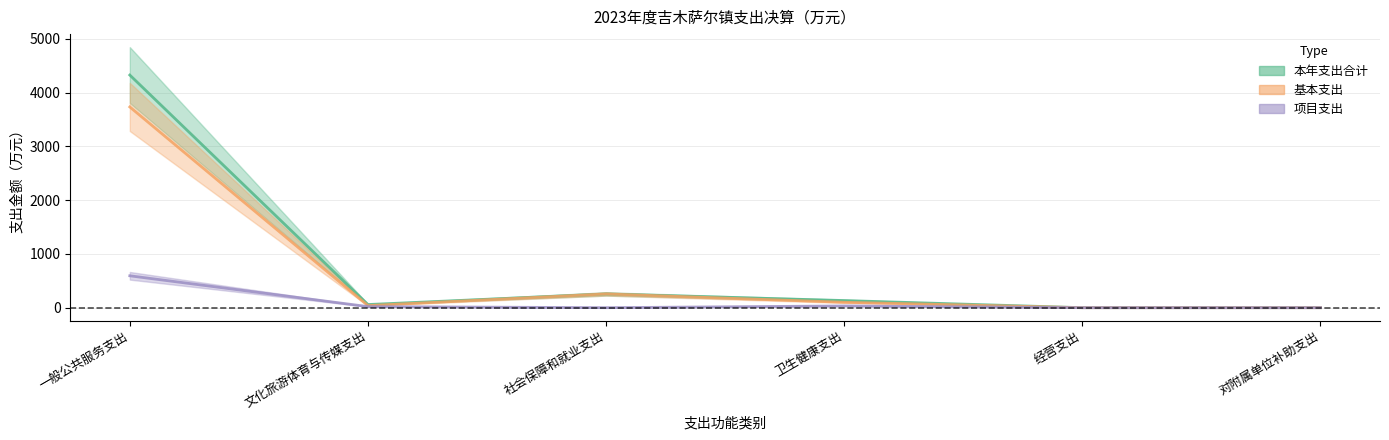

True or false: 基本支出 and 本年支出合计 cross at least once.

False